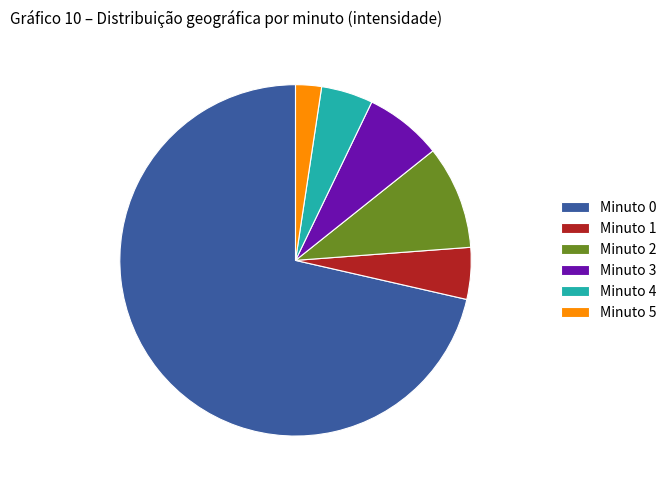

What is the smallest slice in the pie chart?

Minuto 5